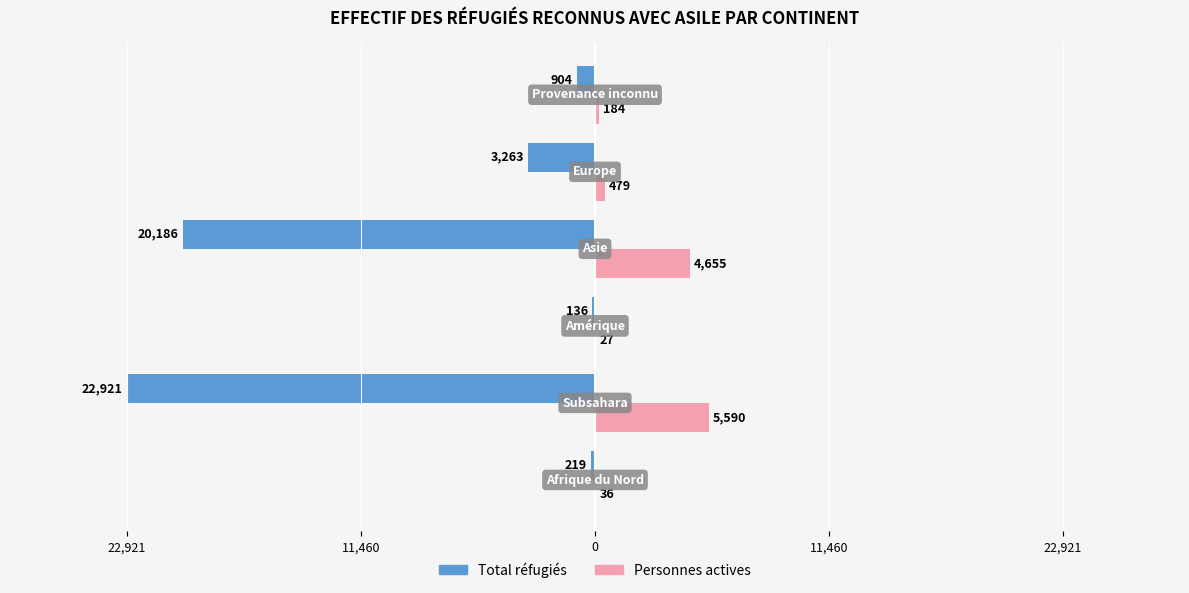

What are all the series names shown in the legend?

Total réfugiés, Personnes actives